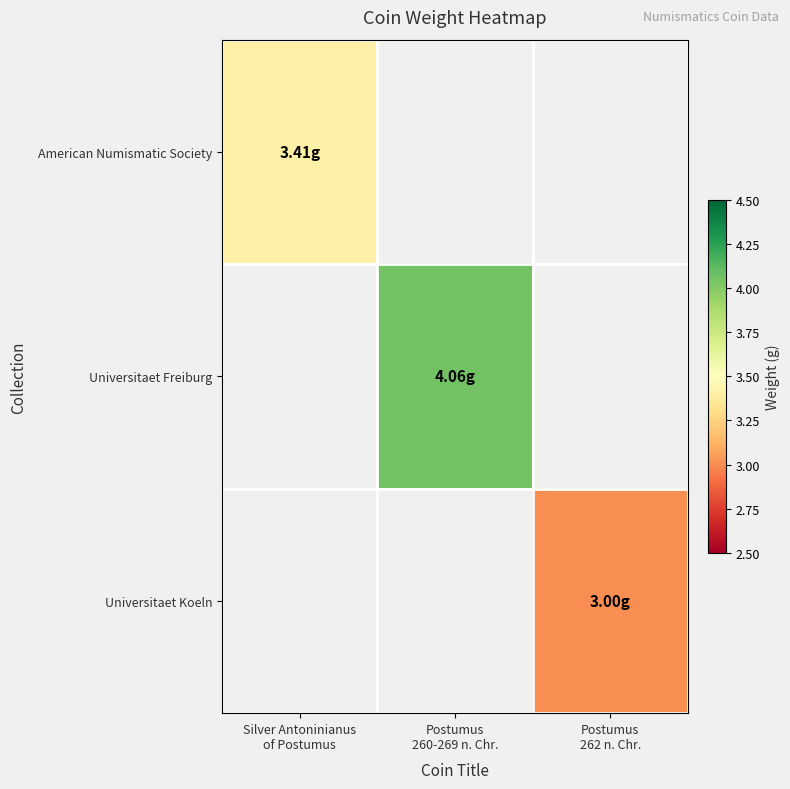

Which series has the widest spread of values?

American Numismatic Society